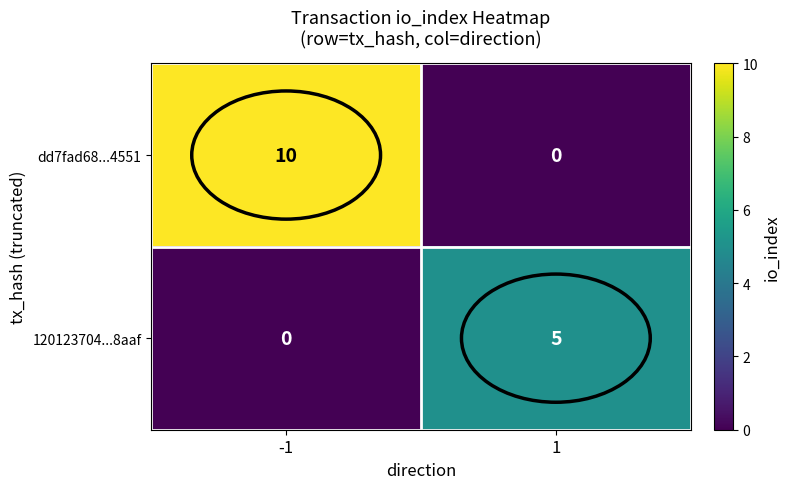

List the series in order of their overall mean, highest first.

dd7fad68...4551, 120123704...8aaf